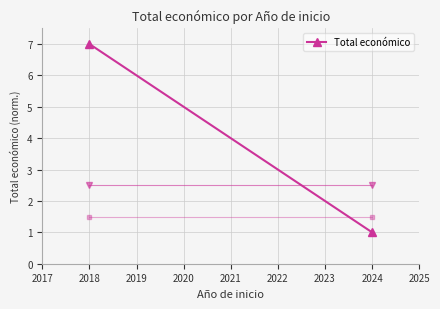

Reading left to right, transcribe all the data shown in this chart.

7	1